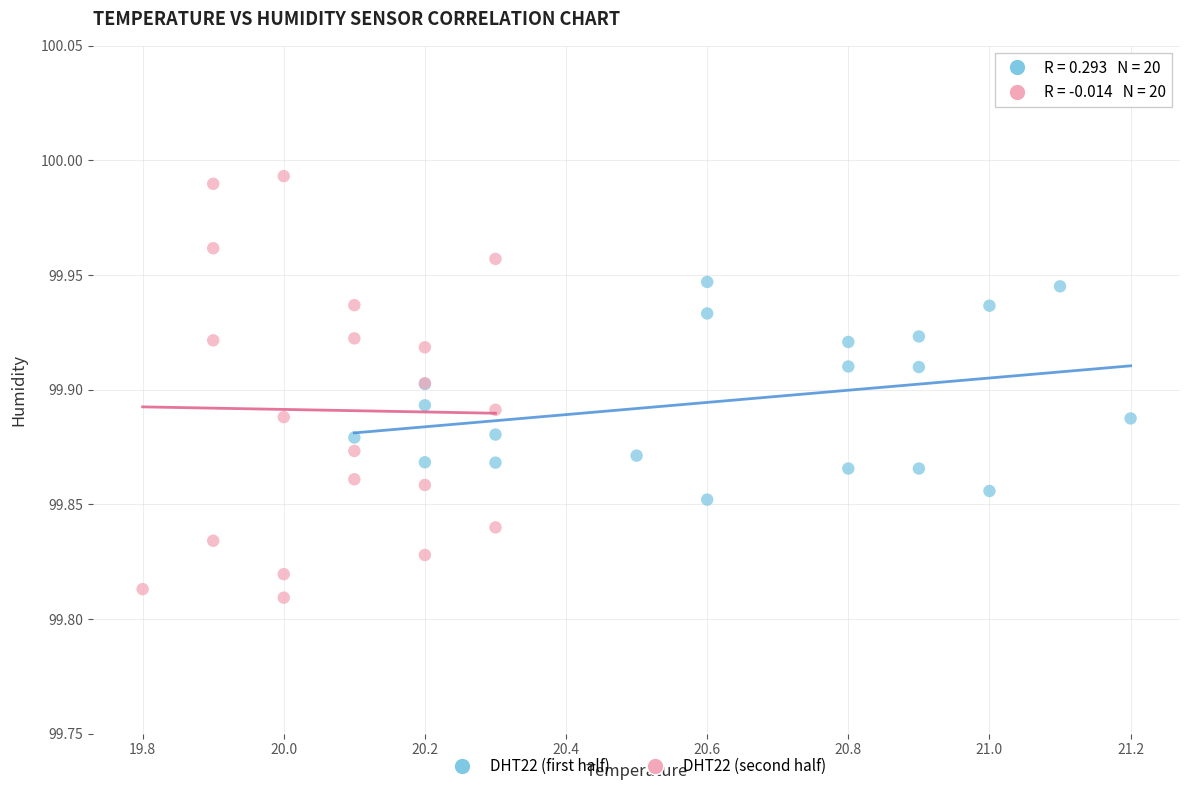

Which series reaches the minimum Y coordinate?

DHT22 (second half)